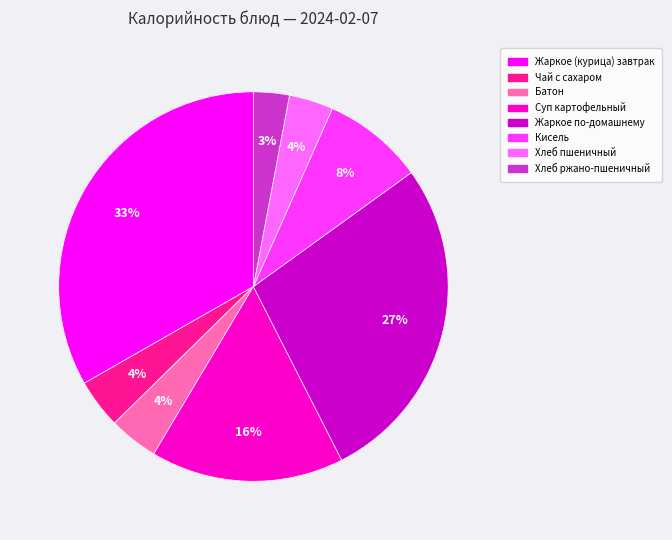

What is the largest slice in the pie chart?

Жаркое (курица) завтрак